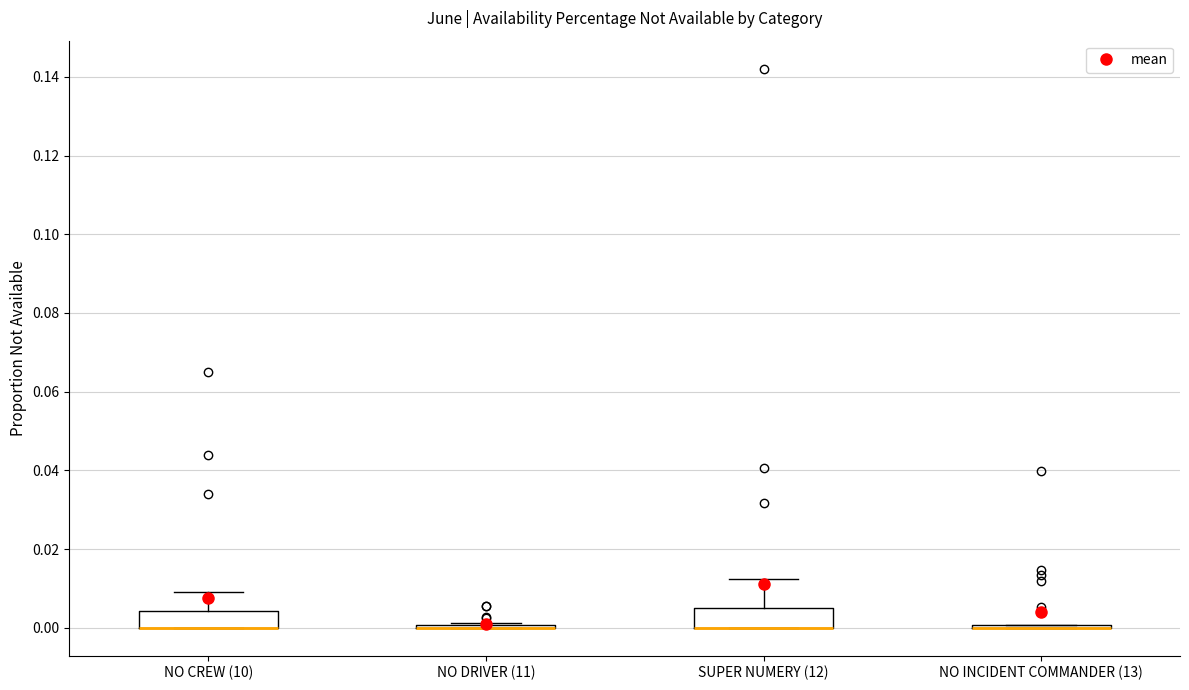

Reading left to right, transcribe this box plot: for each box, give where its median line is, the range the box spans, and where its two whiskers end, as read against the y-axis. The values are not printed on the chart, so give them approximately, as read against the axis.

NO CREW (10): median 0.000 (drawn on the box's lower edge), box 0.000 to 0.004, whiskers 0.000 to 0.010
NO DRIVER (11): box collapsed to a line at 0.000, whiskers 0.000 to 0.002
SUPER NUMERY (12): median 0.000 (drawn on the box's lower edge), box 0.000 to 0.006, whiskers 0.000 to 0.012
NO INCIDENT COMMANDER (13): box collapsed to a line at 0.000, whiskers 0.000 to 0.000